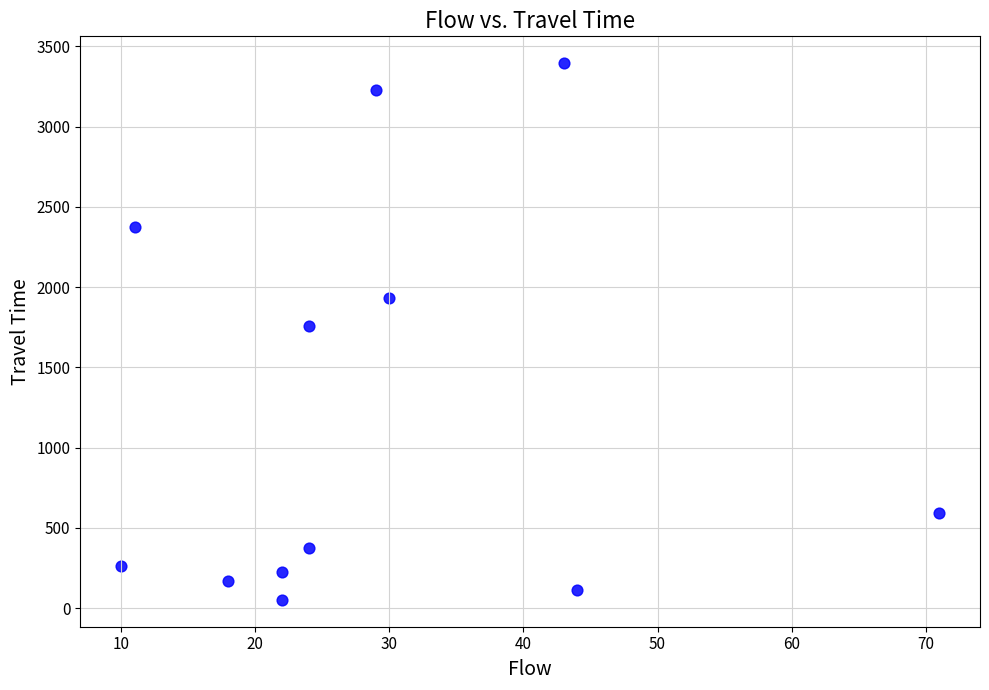

What is the range of X values (max minus min)?

61